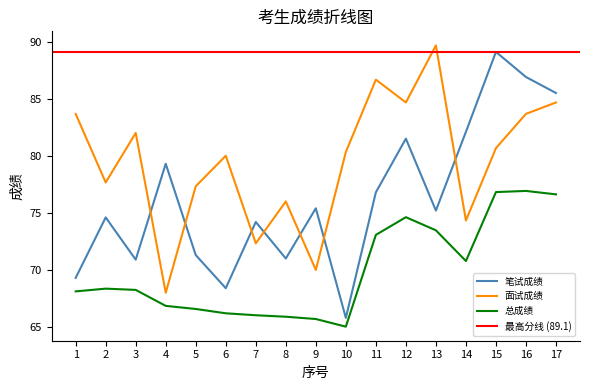

Where is the first local minimum for 总成绩?

10